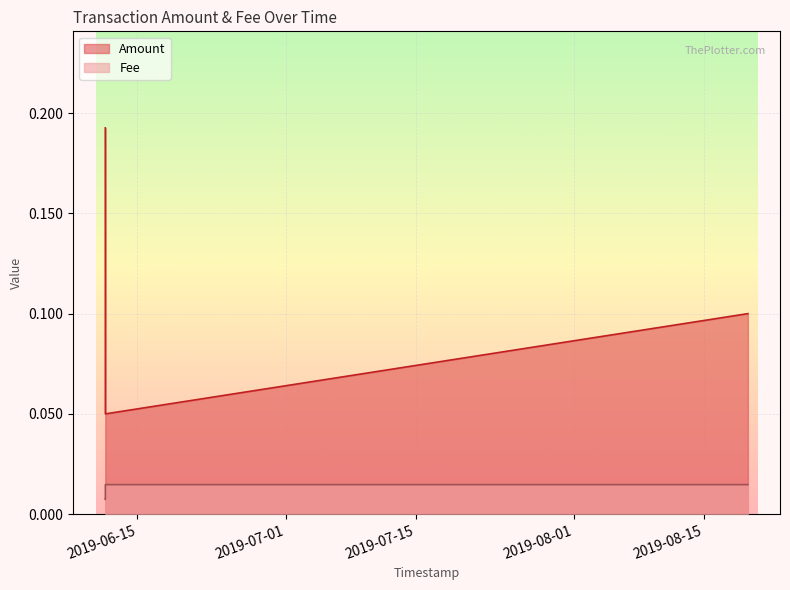

Rank the categories by Amount value from lowest to highest.

2019-06-11 13:22:24, 2019-06-11 13:24:33, 2019-08-19 18:29:25, 2019-06-11 13:09:41